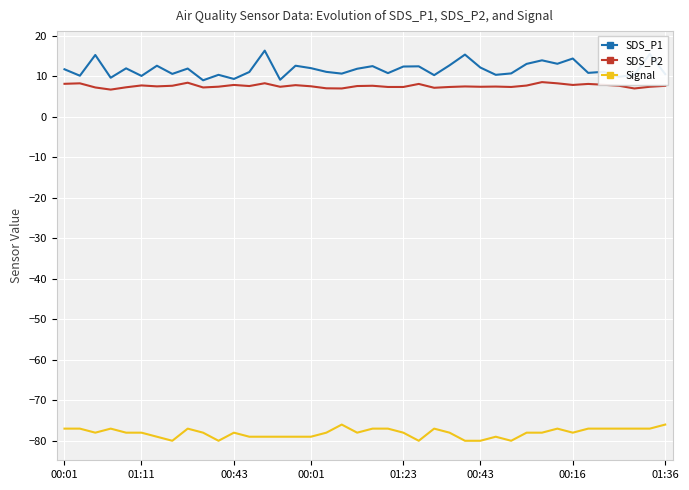

What is the maximum value for Signal?

-76.0